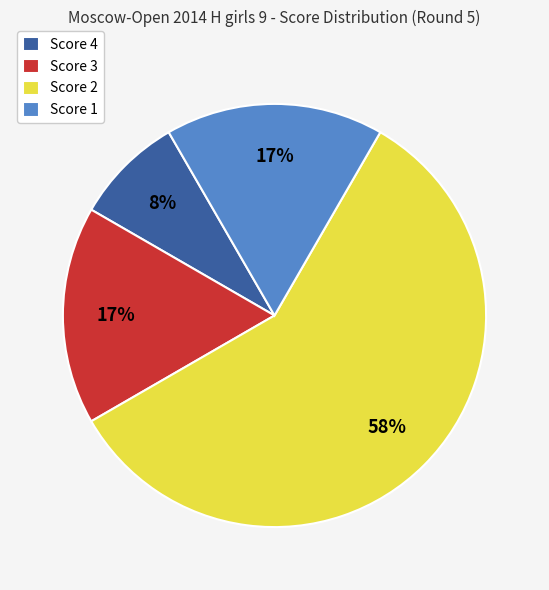

To the nearest percent, what percentage of the pie is Score 2?

58%